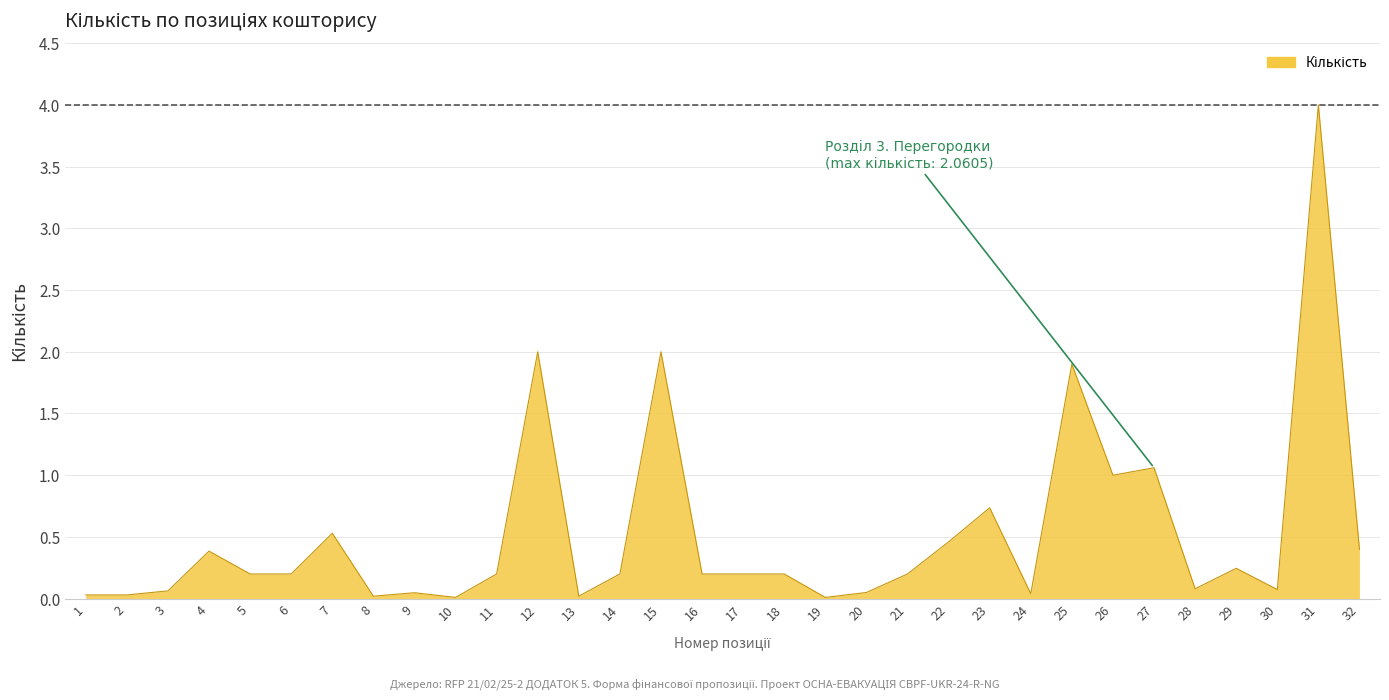

What is the change in value from 18 to 24?

-0.2